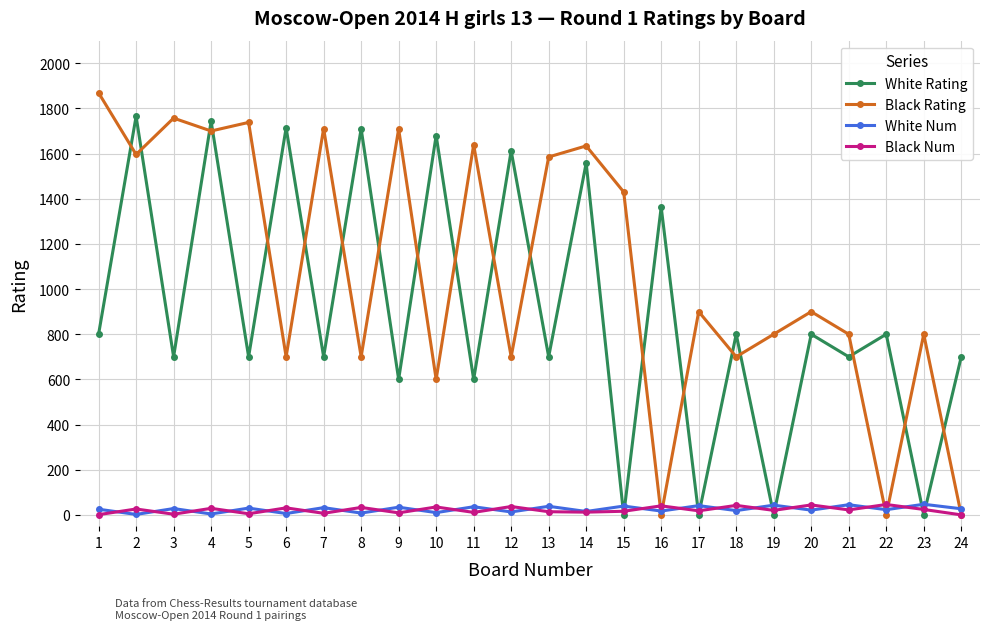

How many interior local valleys does the White Rating series have?

11